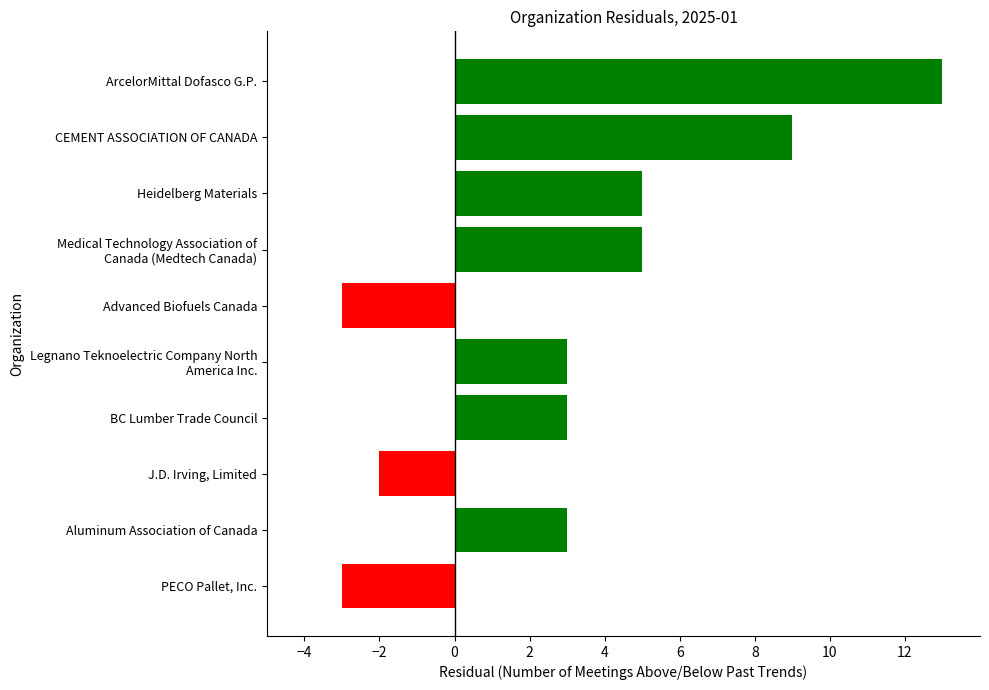

What is the greatest value displayed?

13